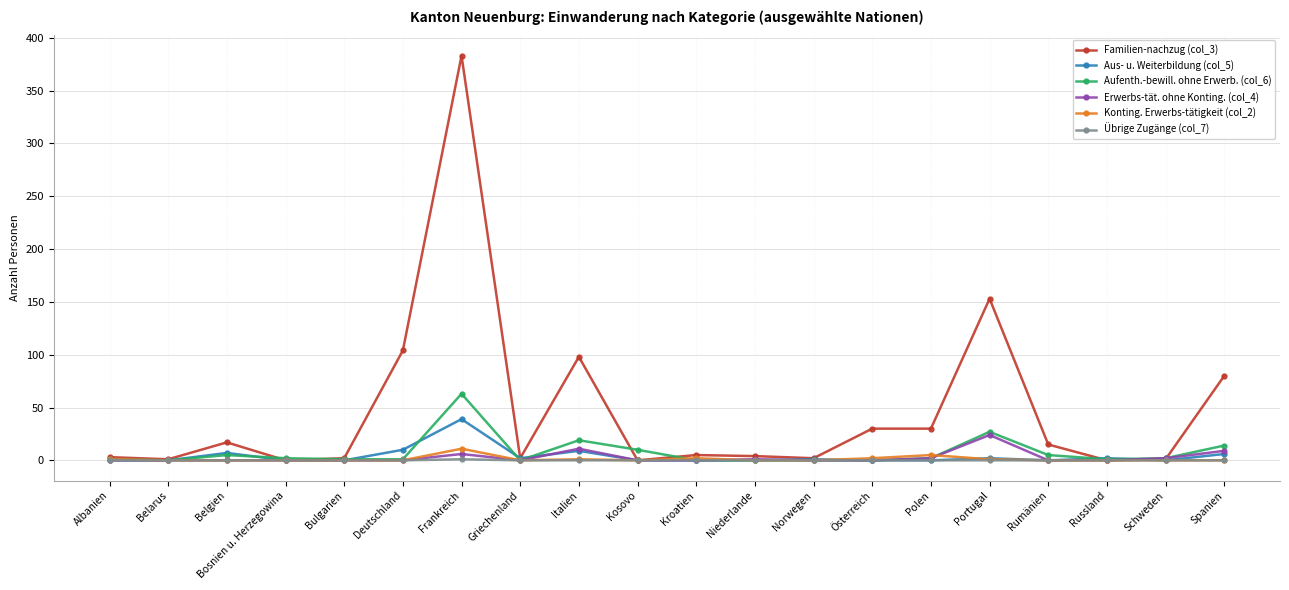

What is the difference between the highest and lowest values at Kroatien?

5